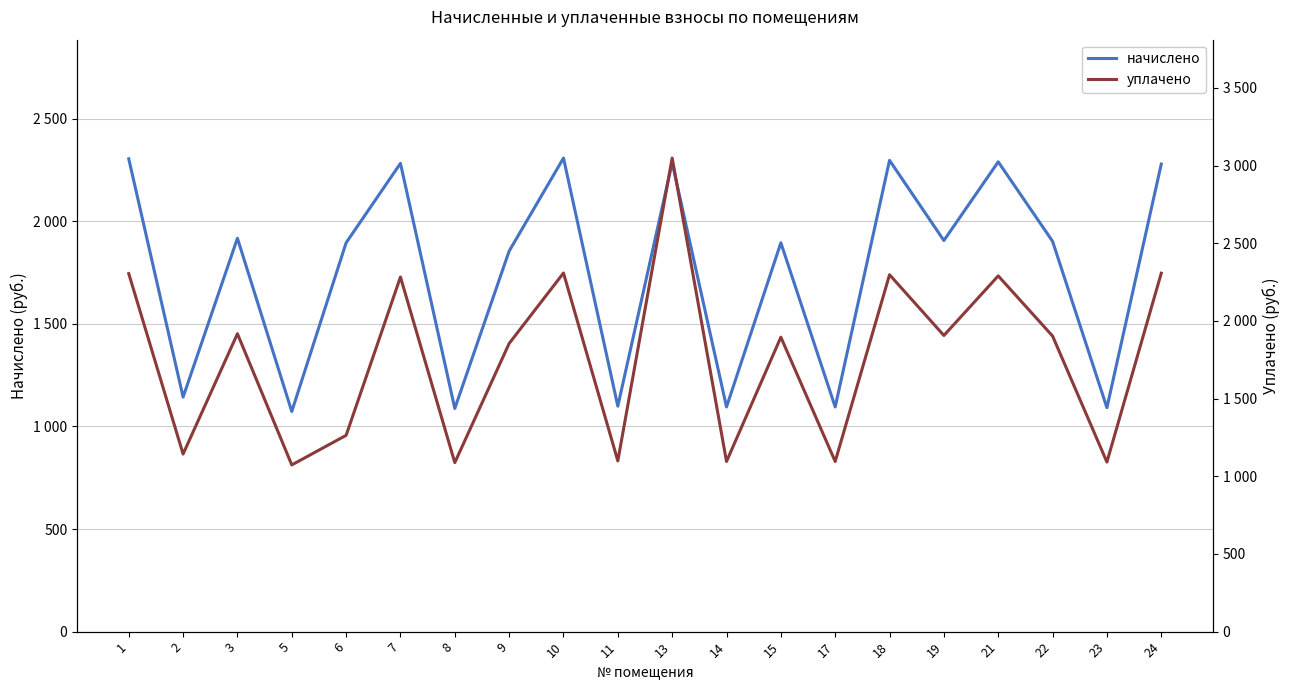

At which category does начислено reach its first local valley?

2